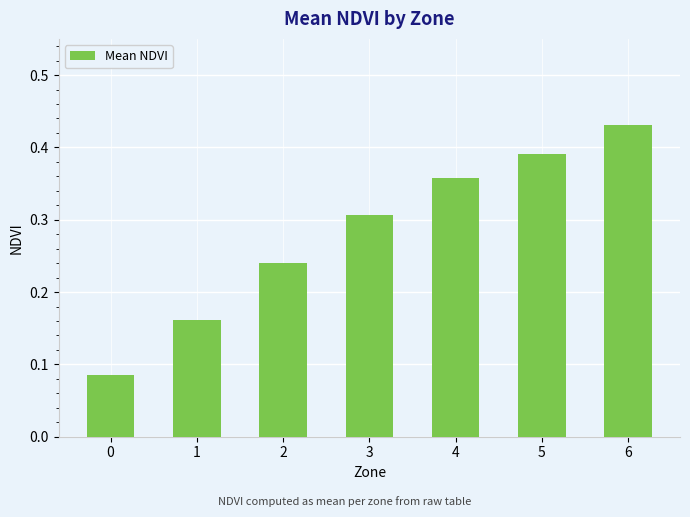

Are the bars horizontal?

No